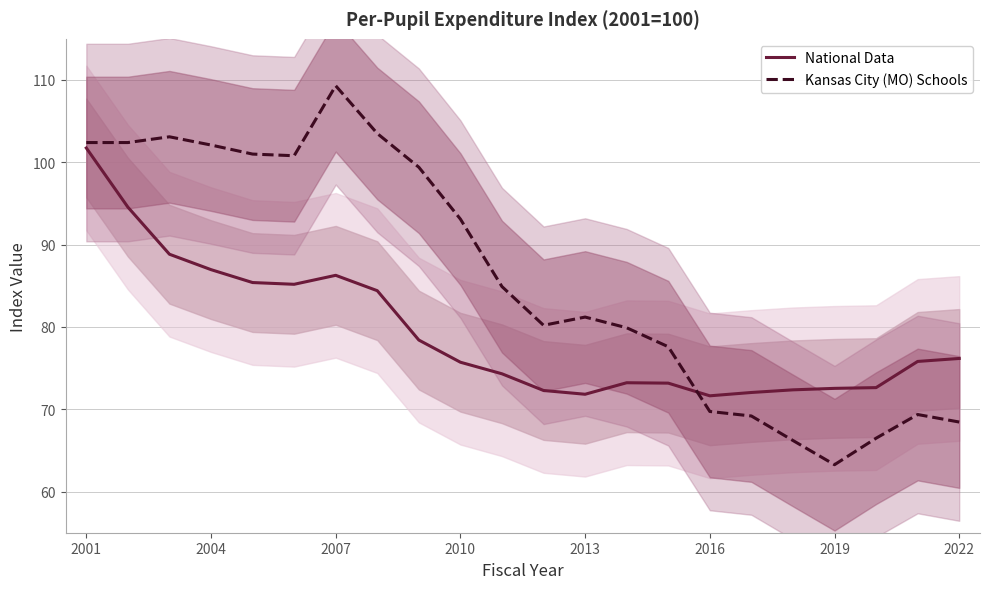

What is the difference between the maximum and second lowest values in the National Data series?

29.9